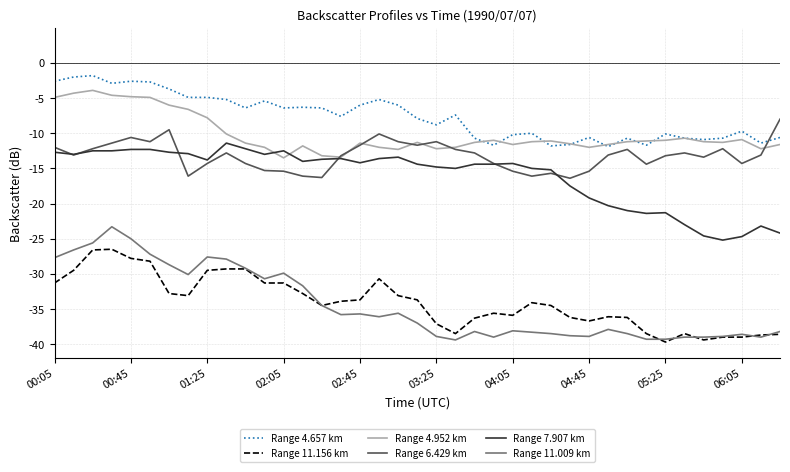

Rank the series by their maximum value, from lowest to highest.

Range 11.156 km, Range 11.009 km, Range 7.907 km, Range 6.429 km, Range 4.952 km, Range 4.657 km